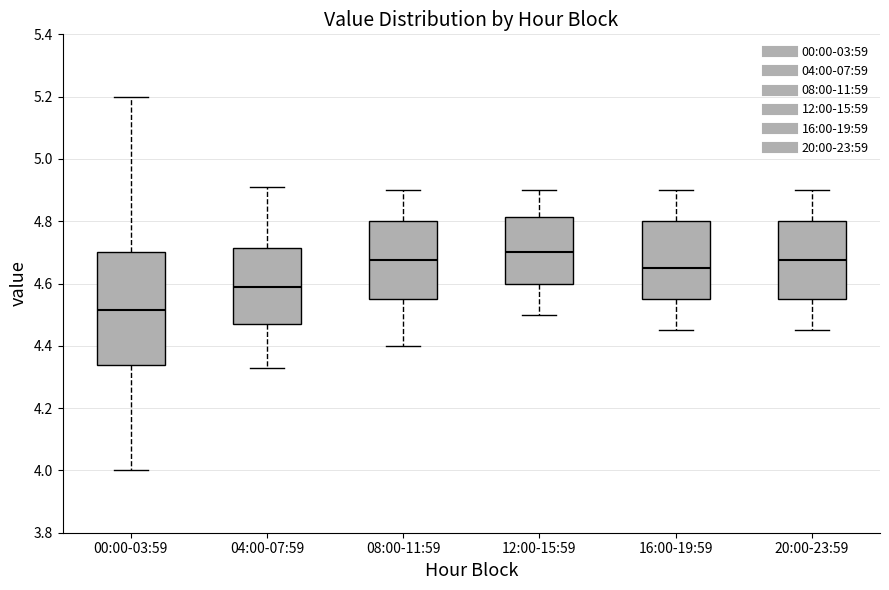

Reading left to right, transcribe this box plot: for each box, give where its median line is, the range the box spans, and where its two whiskers end, as read against the y-axis. The values are not printed on the chart, so give them approximately, as read against the axis.

00:00-03:59: median 4.52, box 4.34 to 4.70, whiskers 4.00 to 5.20
04:00-07:59: median 4.60, box 4.48 to 4.72, whiskers 4.34 to 4.92
08:00-11:59: median 4.68, box 4.56 to 4.80, whiskers 4.40 to 4.90
12:00-15:59: median 4.70, box 4.60 to 4.82, whiskers 4.50 to 4.90
16:00-19:59: median 4.66, box 4.56 to 4.80, whiskers 4.46 to 4.90
20:00-23:59: median 4.68, box 4.56 to 4.80, whiskers 4.46 to 4.90